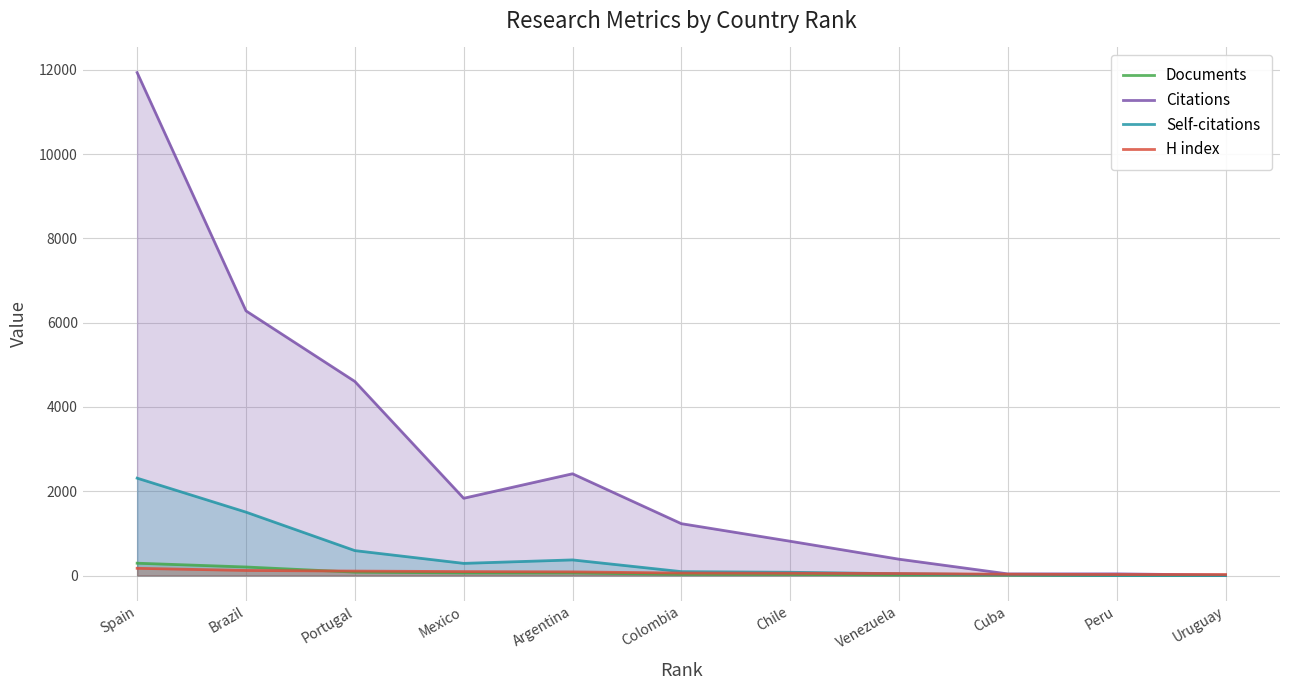

What is the difference between the highest and lowest values at Mexico?

1772